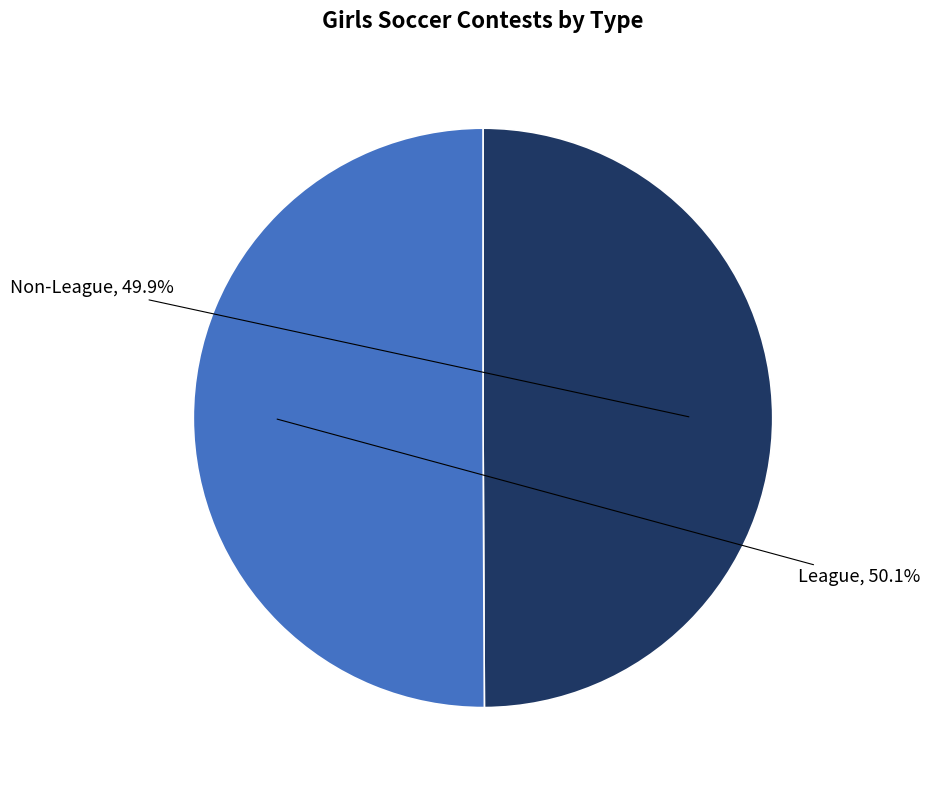

To the nearest percent, what is the average slice percentage?

50%